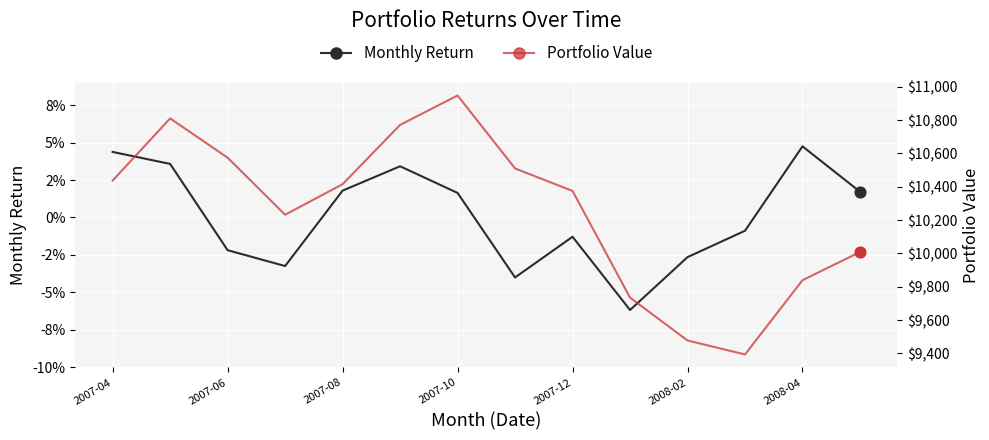

What is the total value across all series at 2008-02?

9477.2